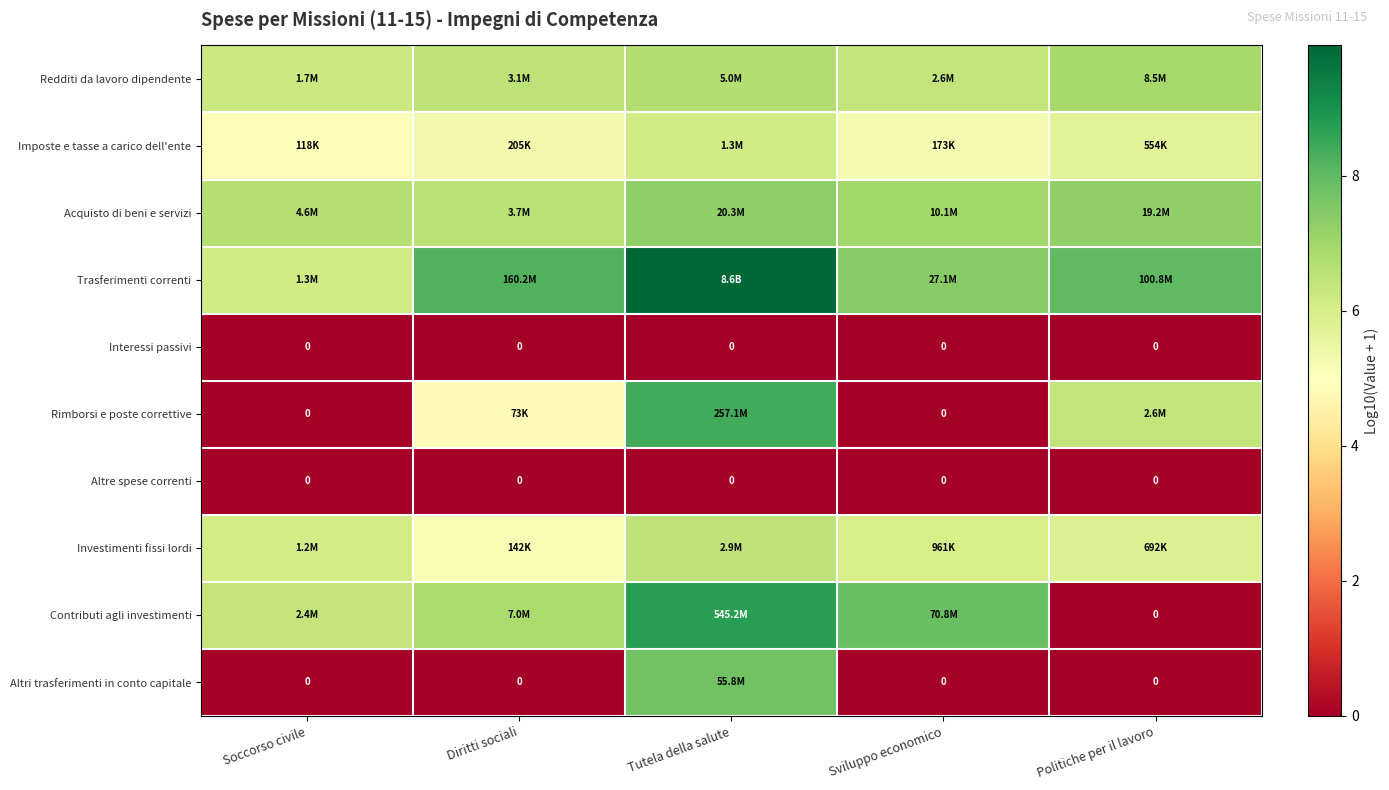

True or false: Trasferimenti correnti has a value of 9.9 at Tutela della salute.

True